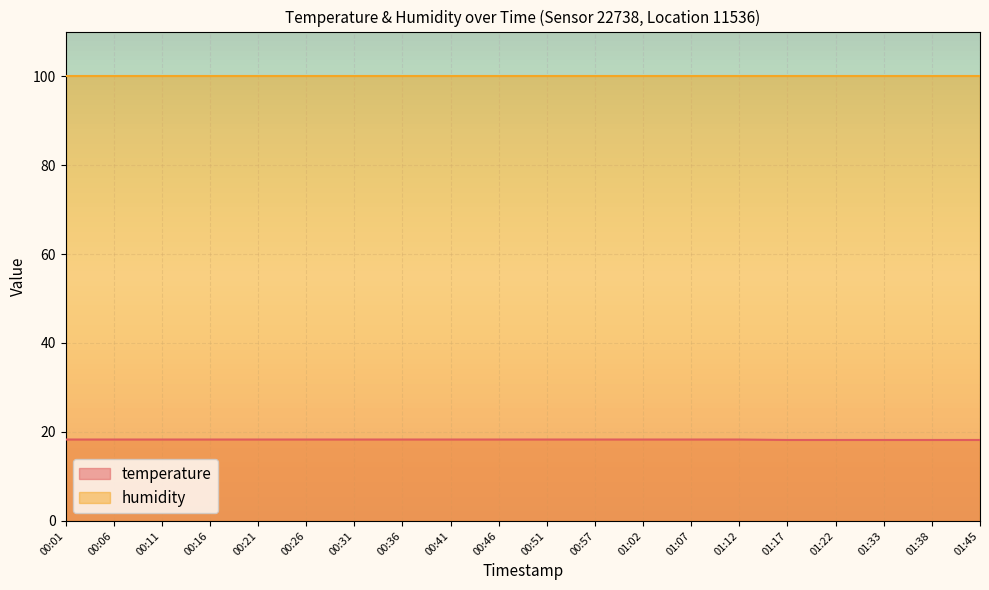

What is the label of the 10th point from the right?

00:51